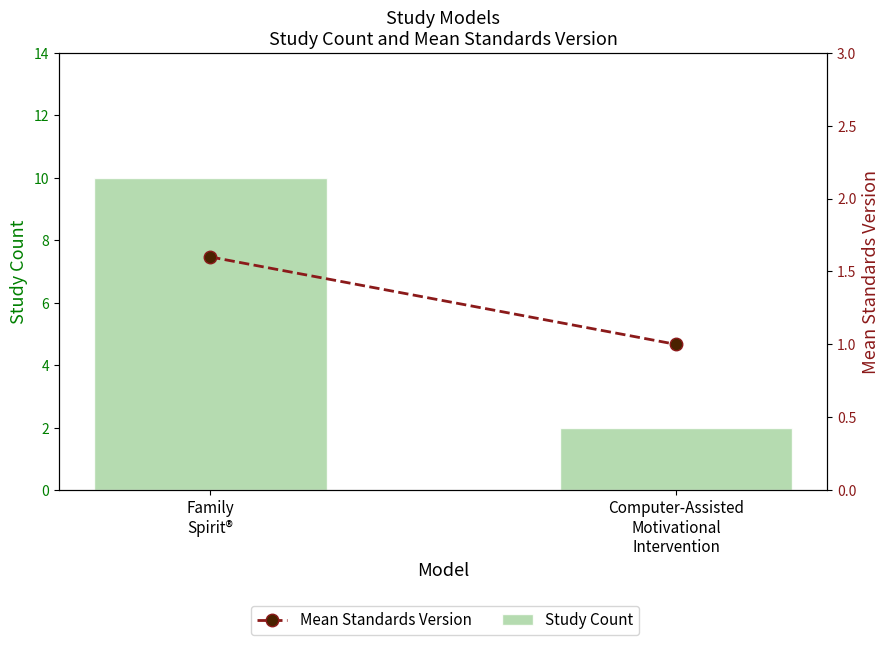

What is the total value across all series at Family
Spirit®?

11.6